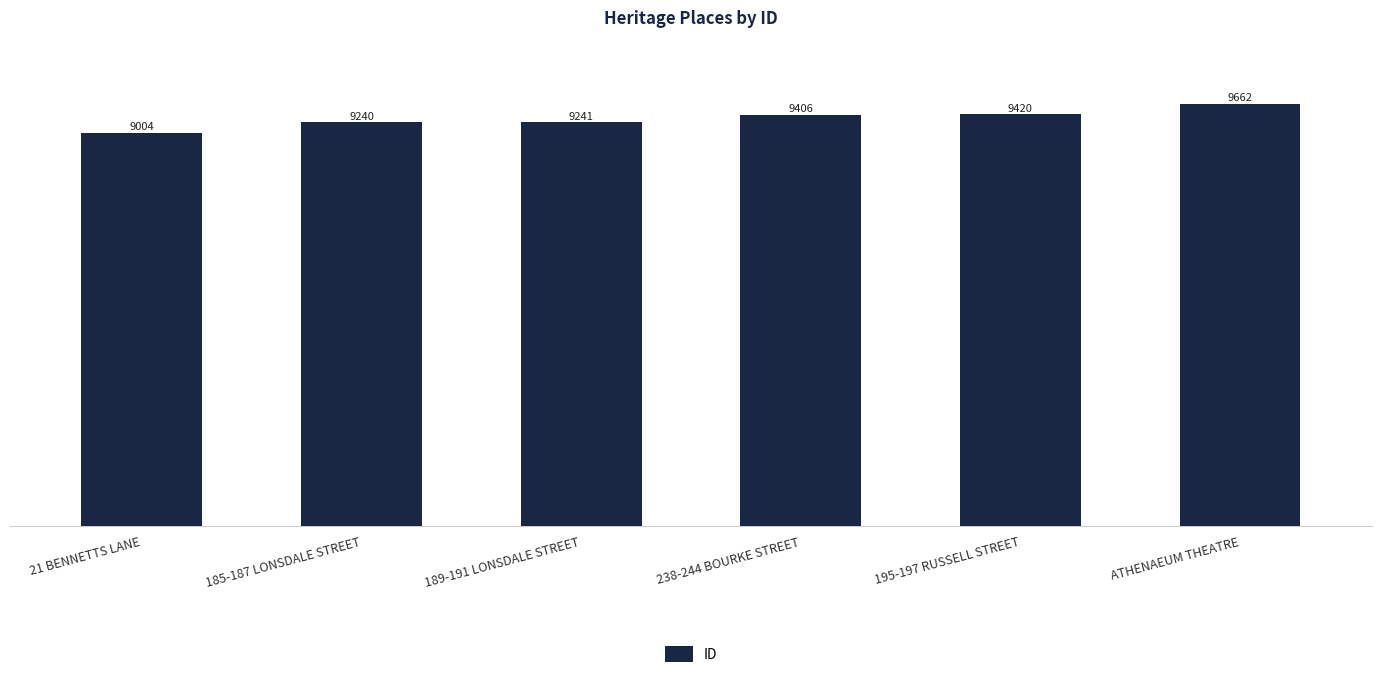

Does the chart contain any negative values?

No